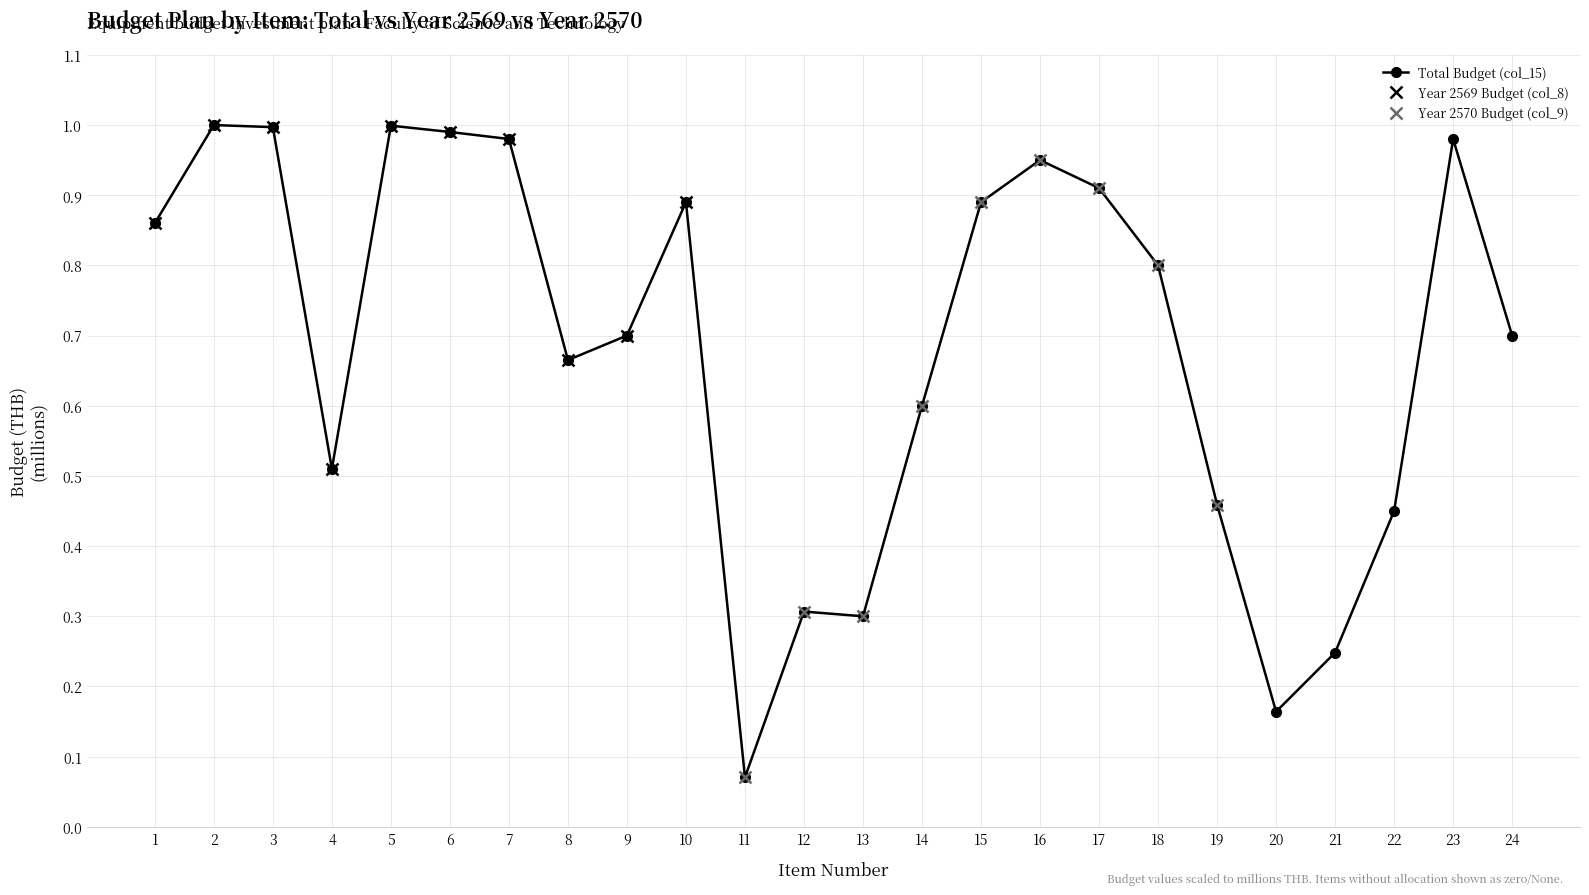

At how many categories does at least one series exceed 0?

24